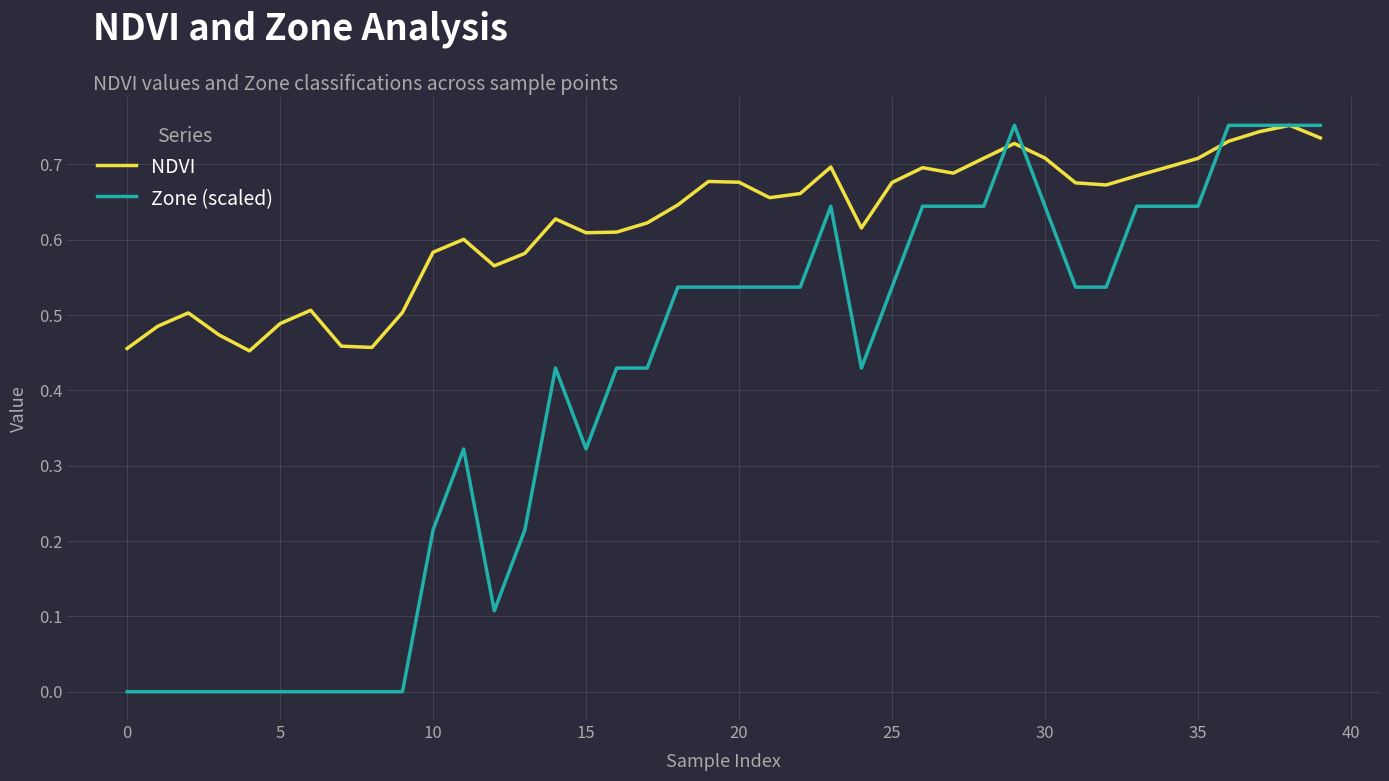

Rank the series by their average value, from highest to lowest.

NDVI, Zone (scaled)